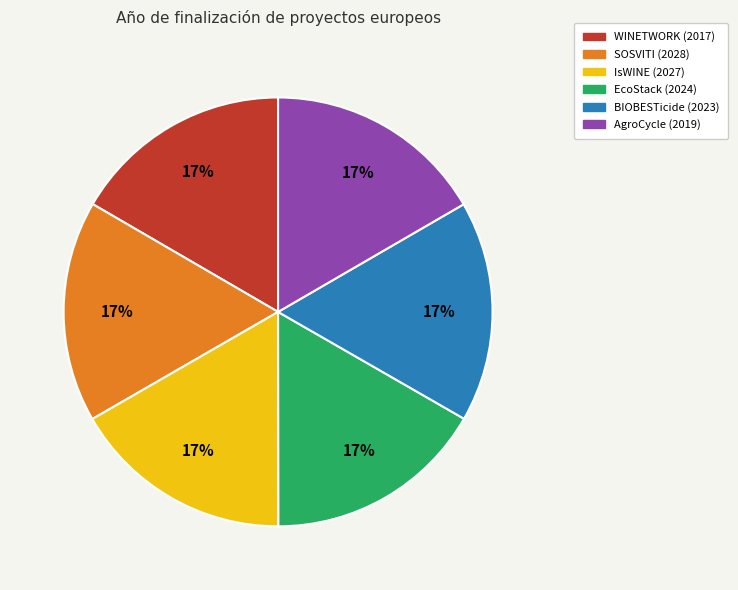

The EcoStack (2024) slice represents 10% of the pie. True or false?

False